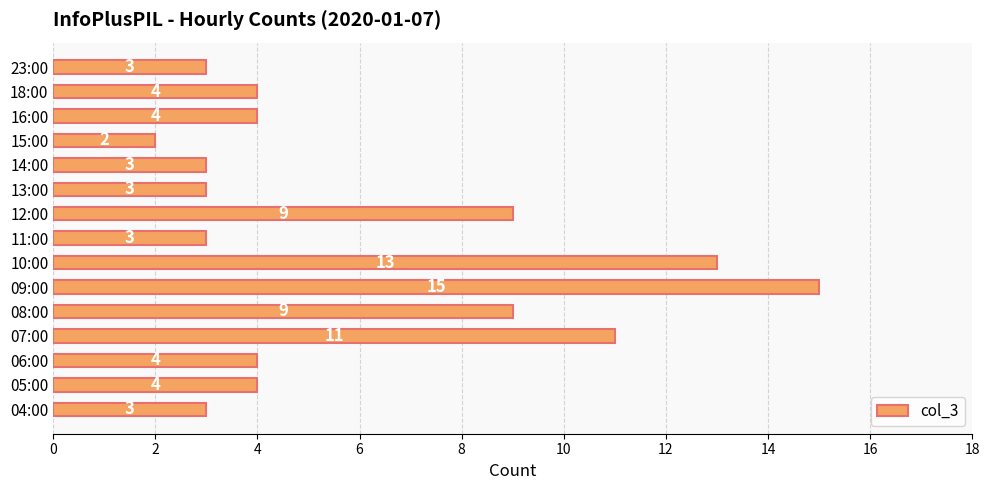

What is the difference between the second highest and second lowest values?

10